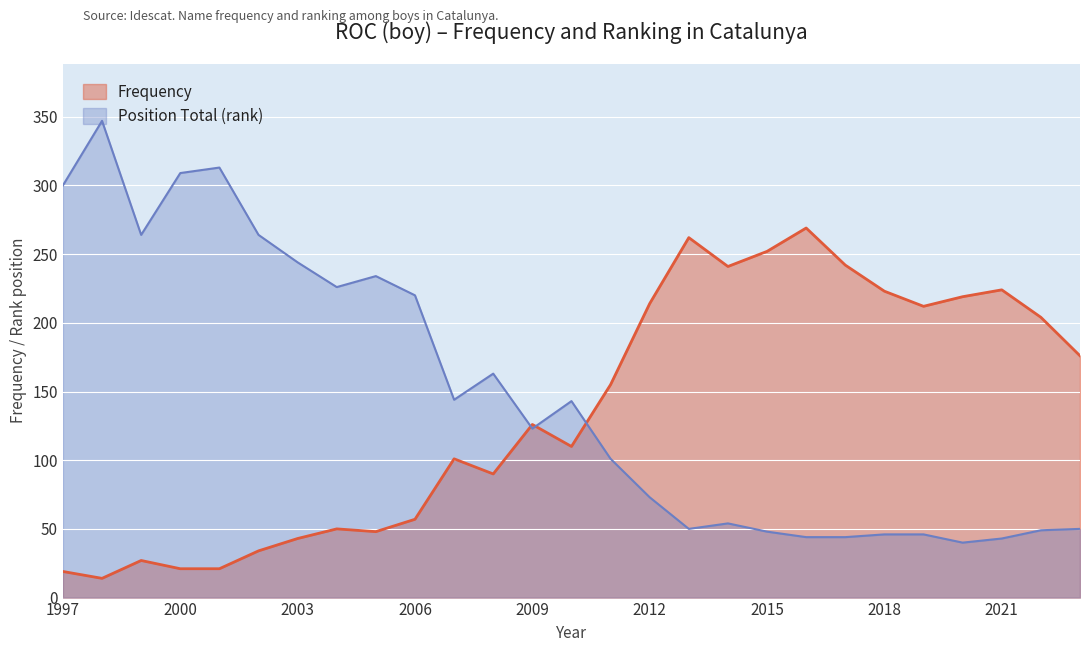

How many data points in Position Total are less than 123?

13